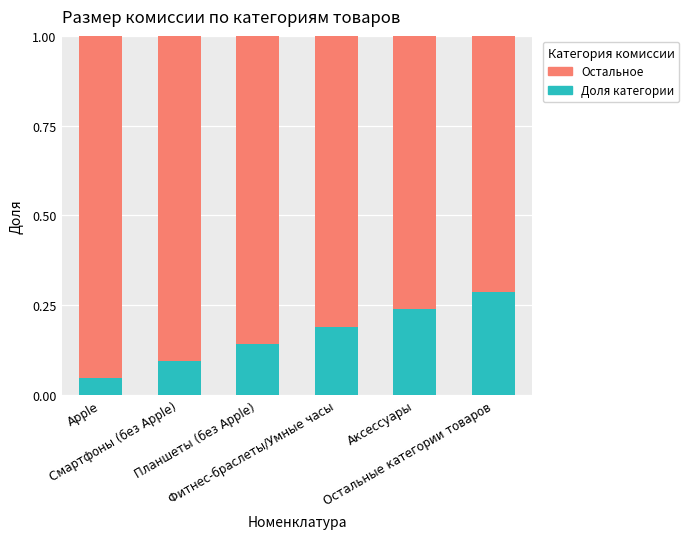

Between Планшеты (без Apple) and Фитнес-браслеты/Умные часы, which is larger?

Фитнес-браслеты/Умные часы